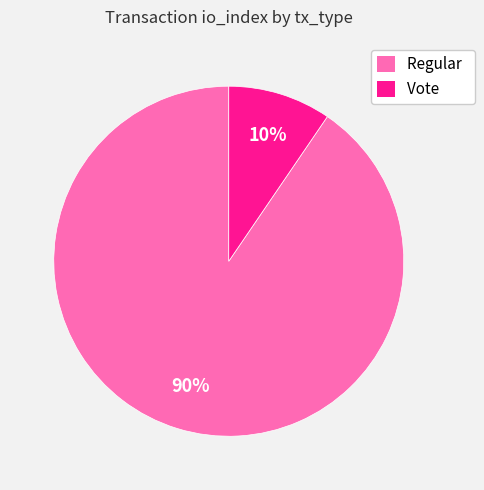

What is the majority slice?

Regular